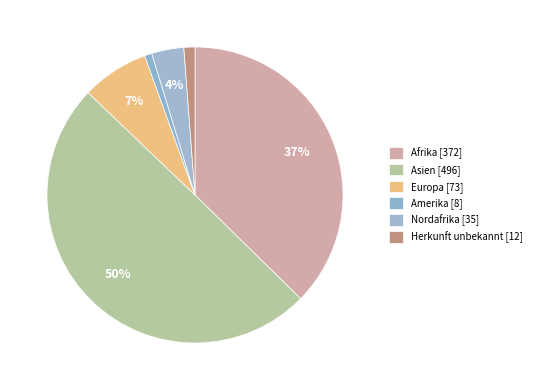

How many segments does this pie chart have?

6